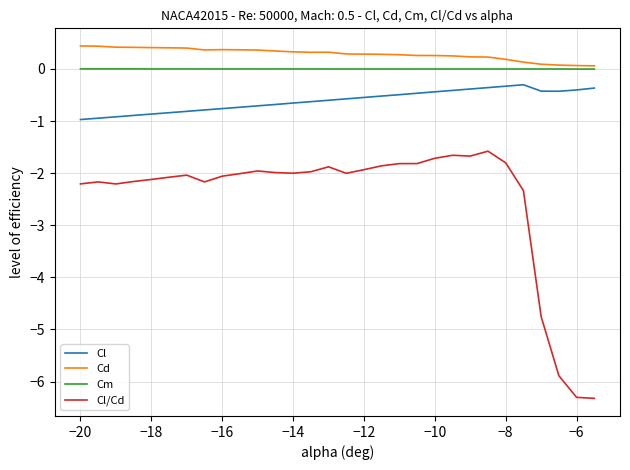

What is the minimum value shown in the chart?

-6.3